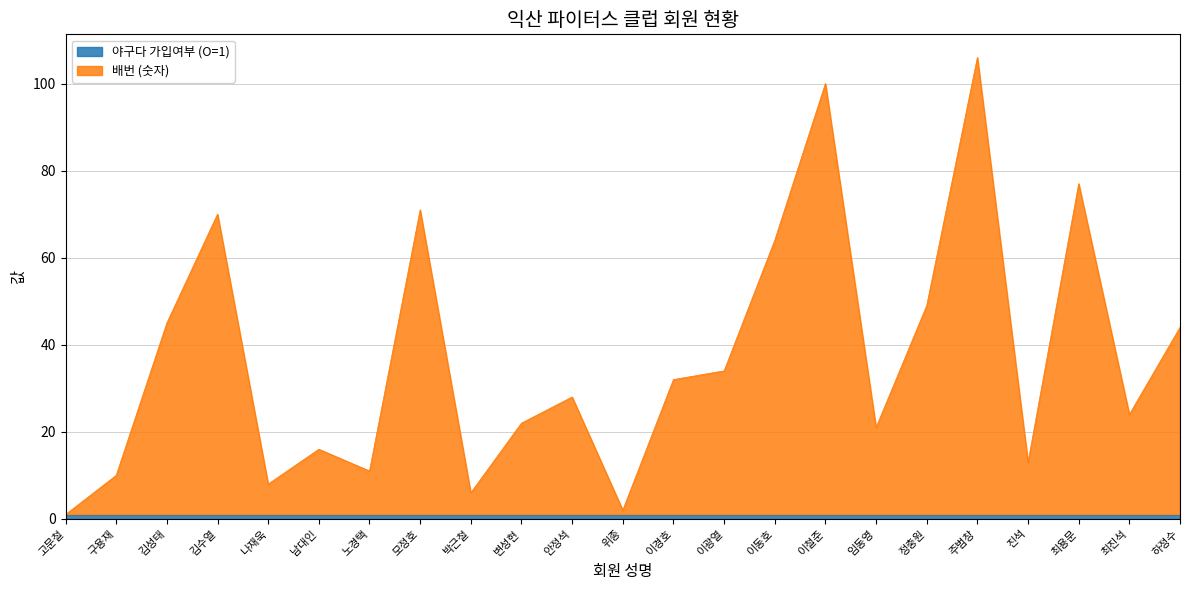

What is the label of the 10th point from the right?

이광열